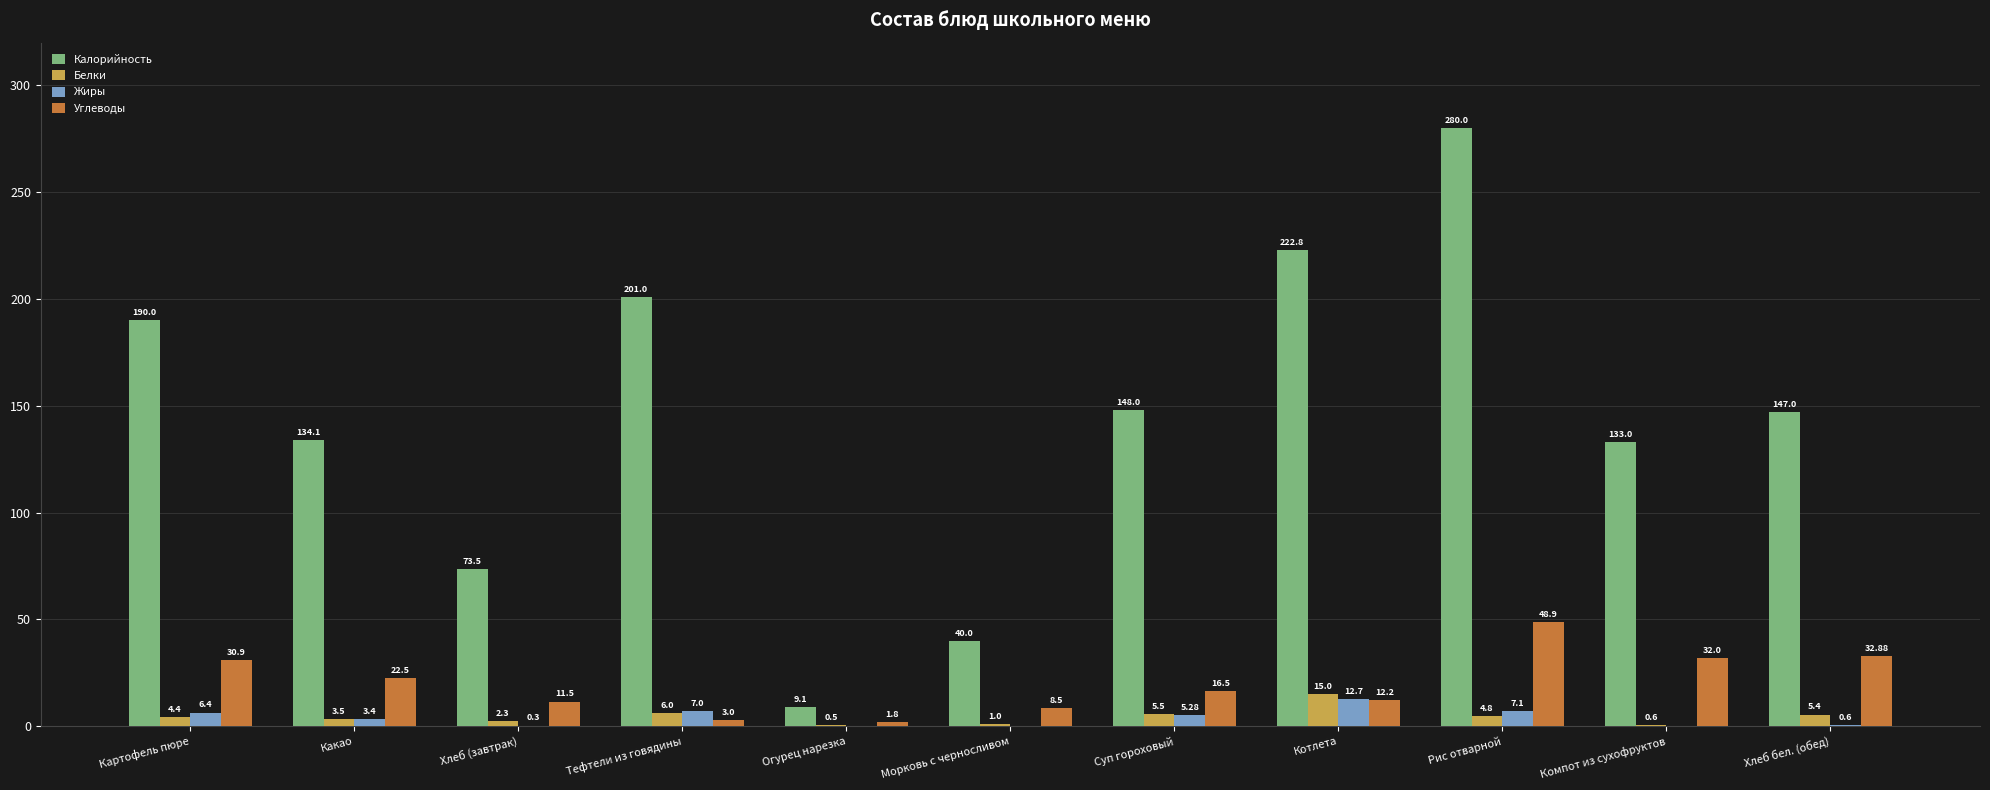

Does the chart contain stacked bars?

No